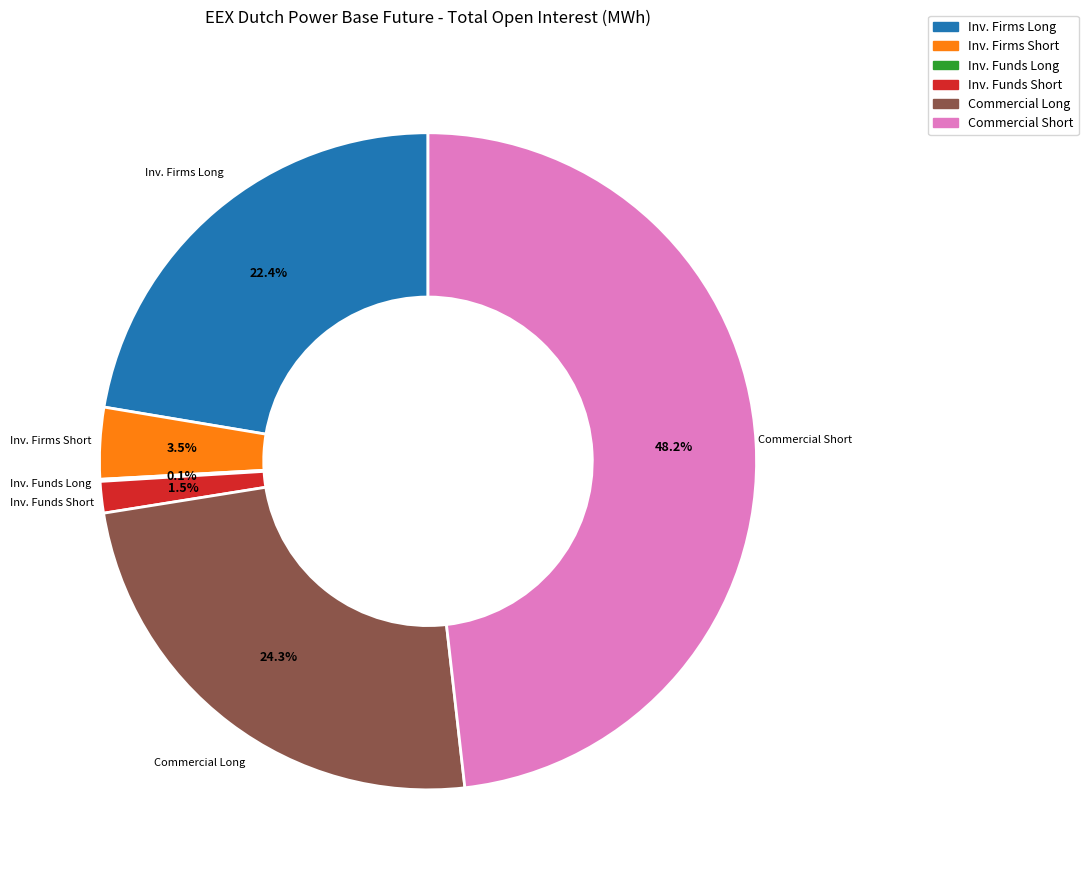

Does any single category account for the majority?

No